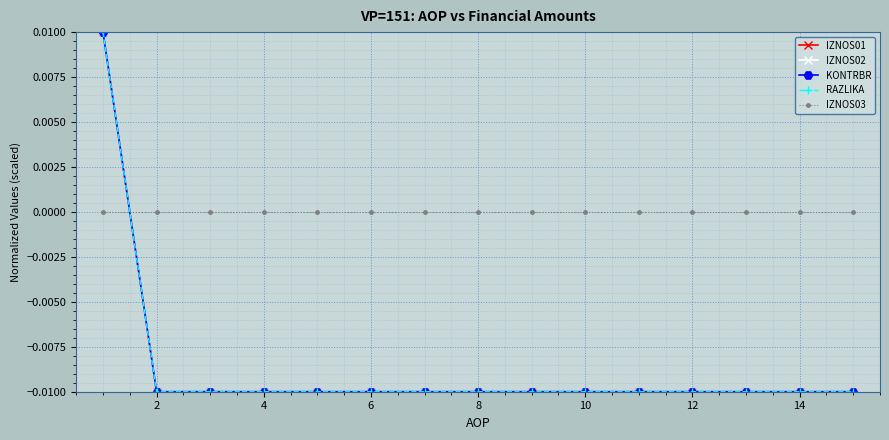

Does the chart have visible grid lines?

Yes